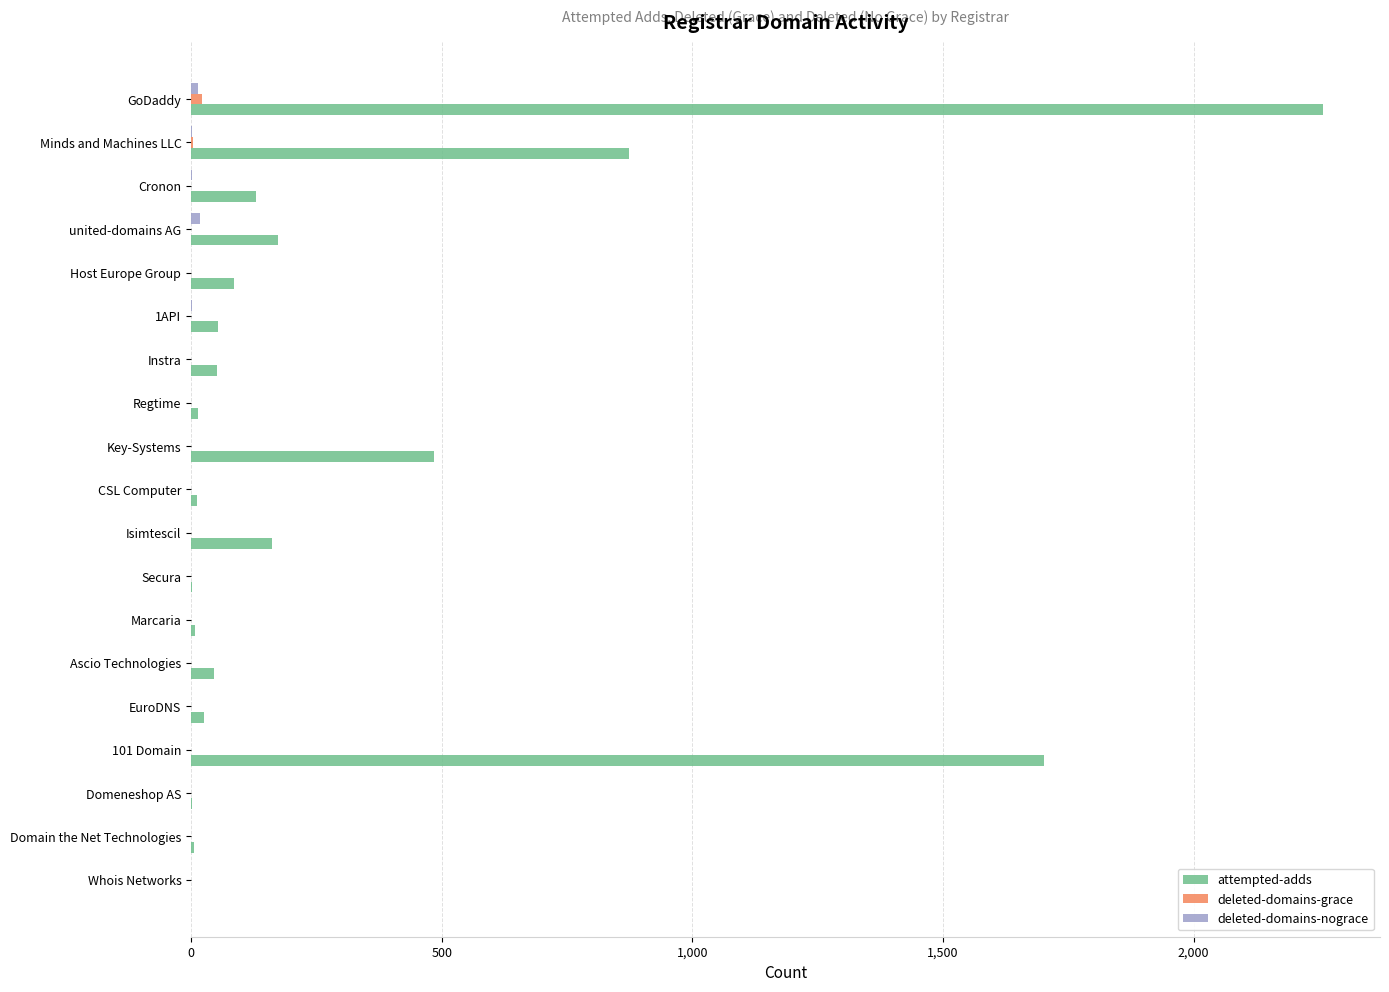

Which category has the highest value across all series?

GoDaddy